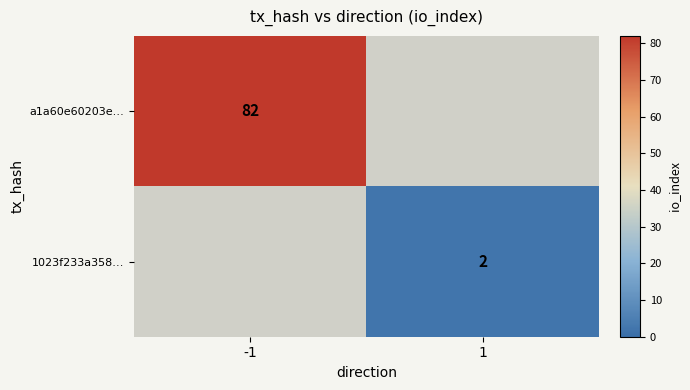

The a1a60e60203e… series shows 82 at -1. True or false?

True